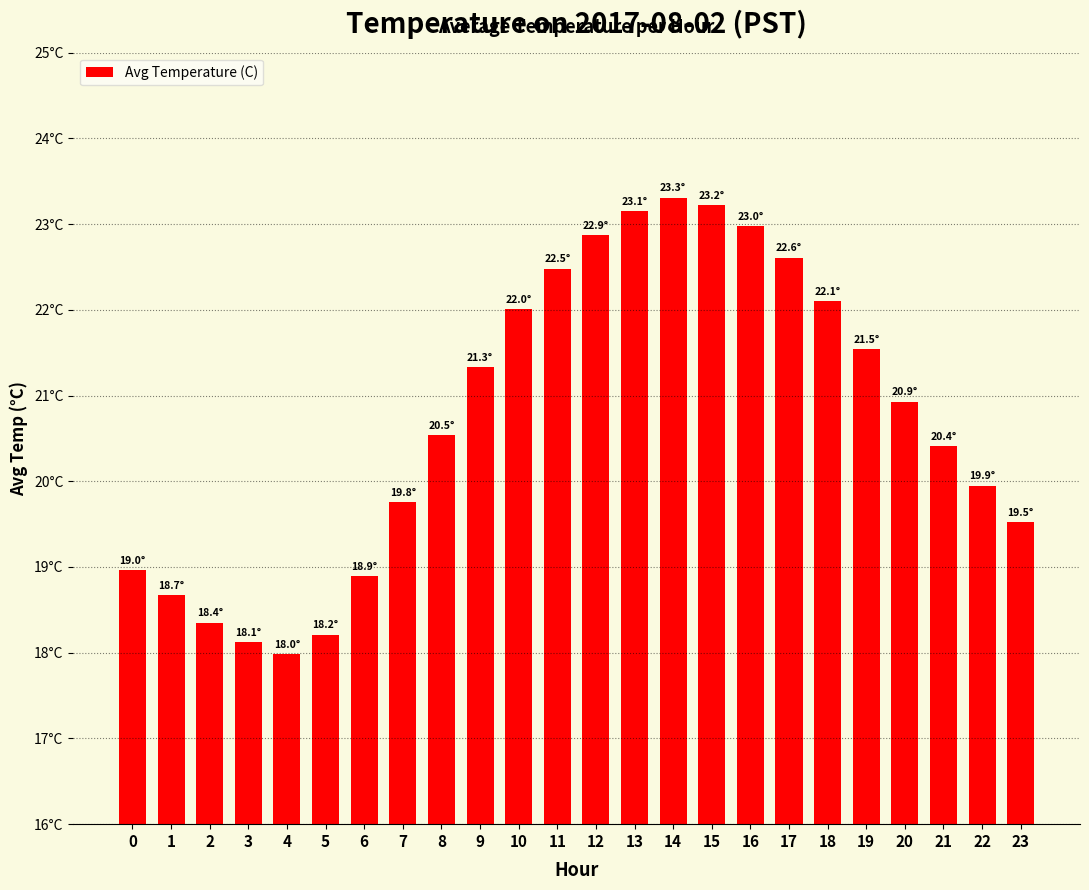

Does the chart contain any negative values?

No